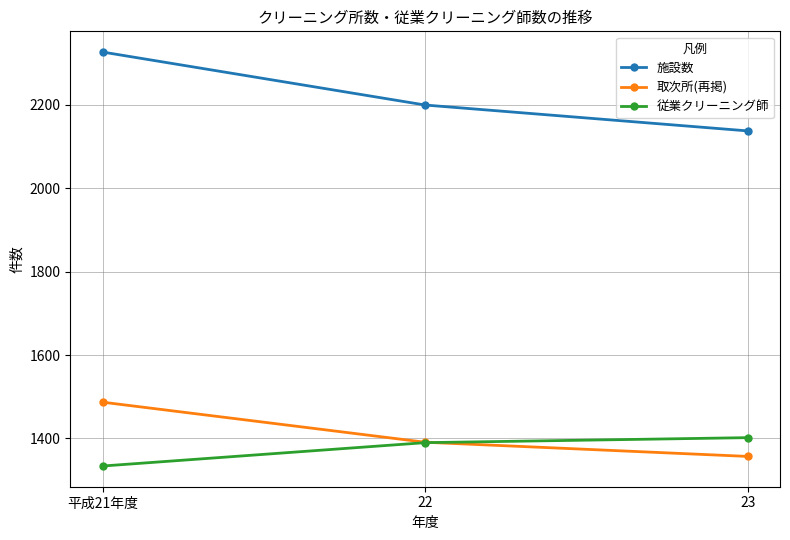

What is the value of the 施設数 point at the 1st from the left?

2326